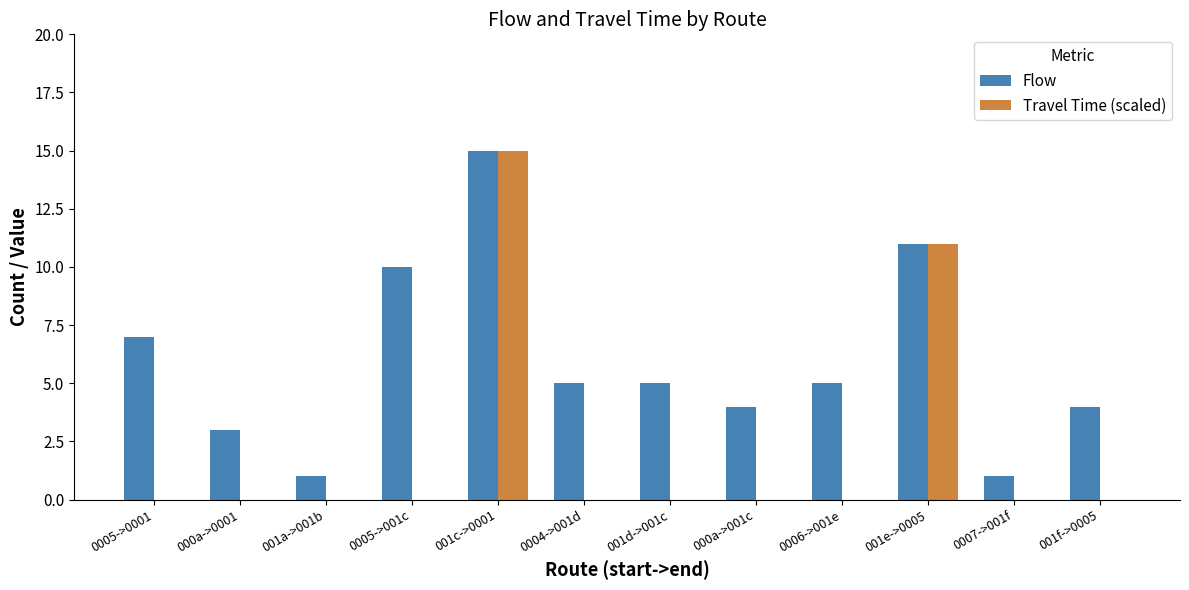

How many series are shown in this chart?

2